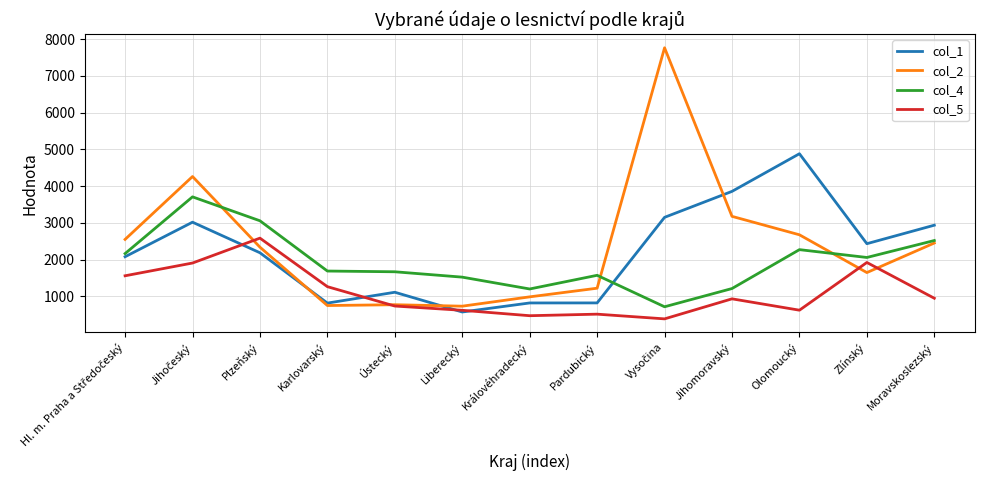

At which label does col_5 reach its peak?

Plzeňský